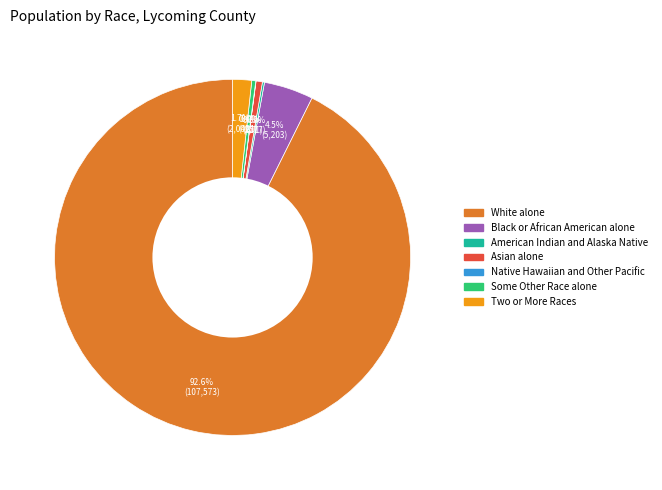

Does Black or African American alone represent more than half of the total?

No